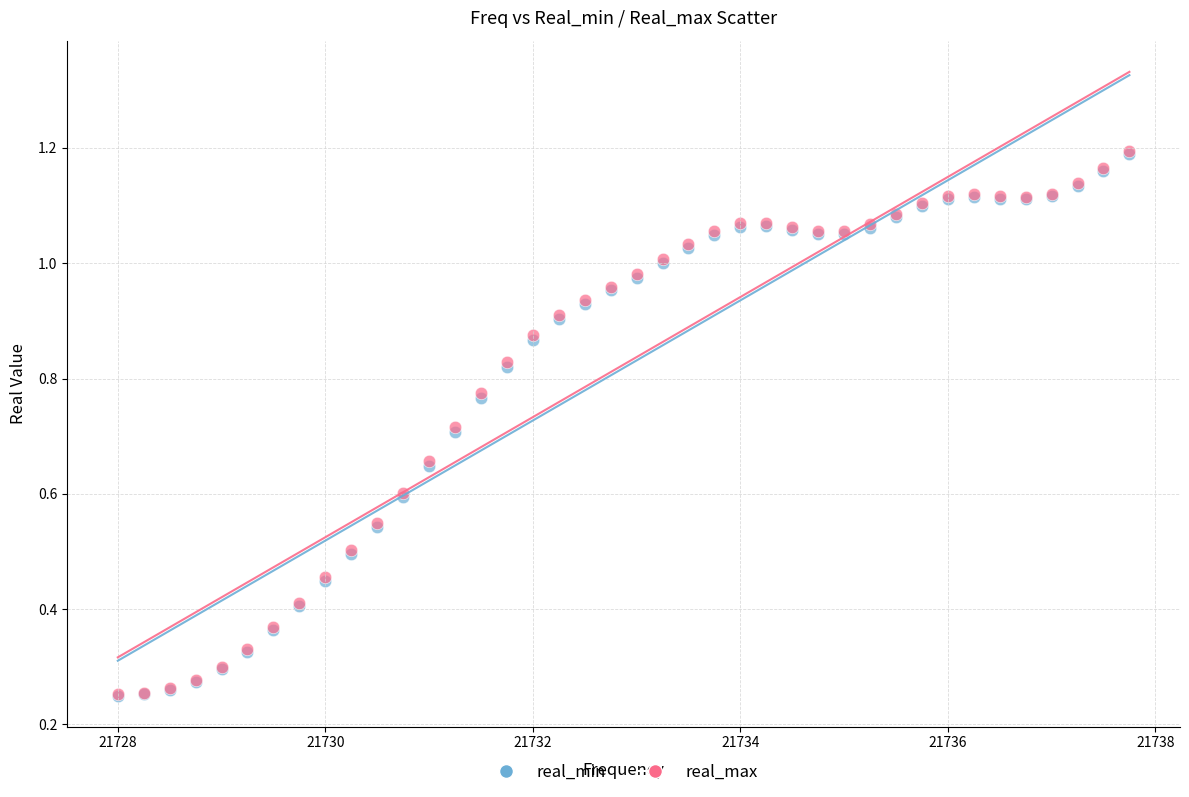

What are all the series names shown in the legend?

real_min, real_max